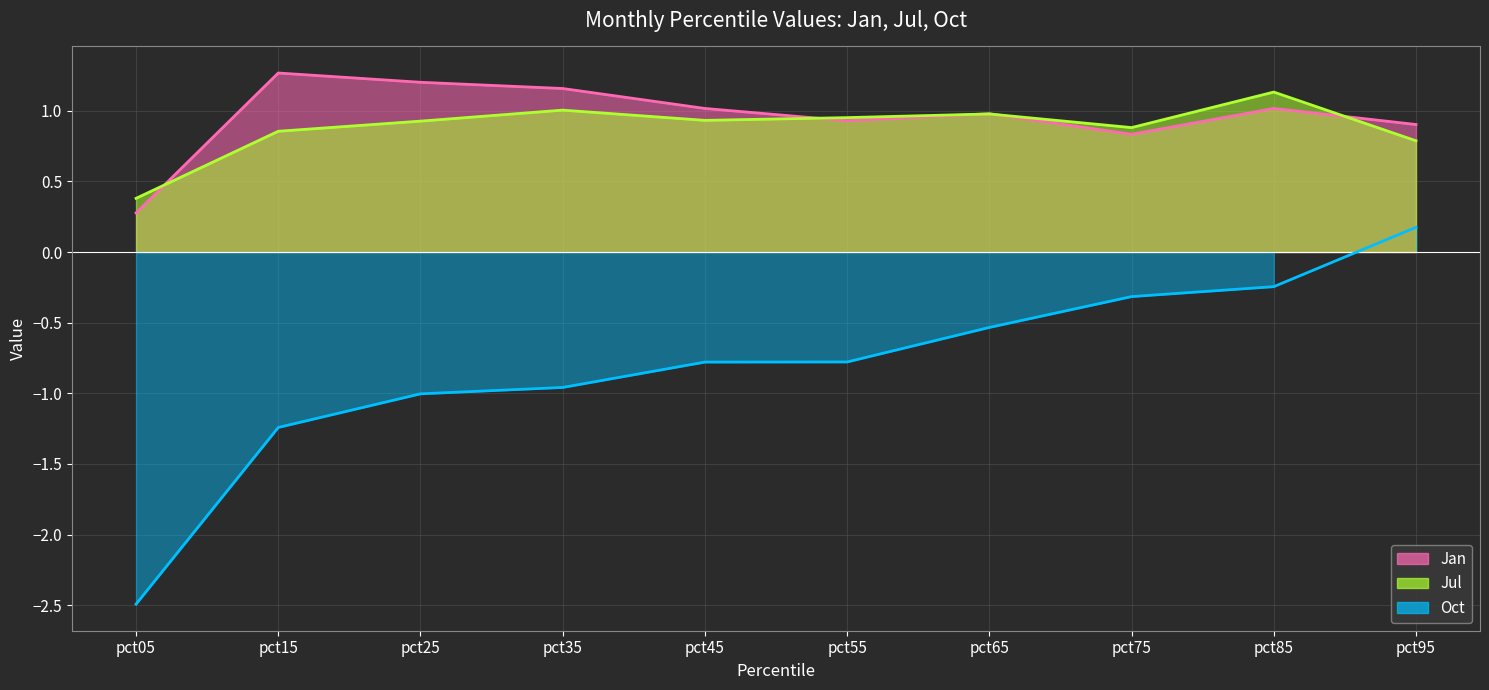

How many data points in Oct are less than 0?

9